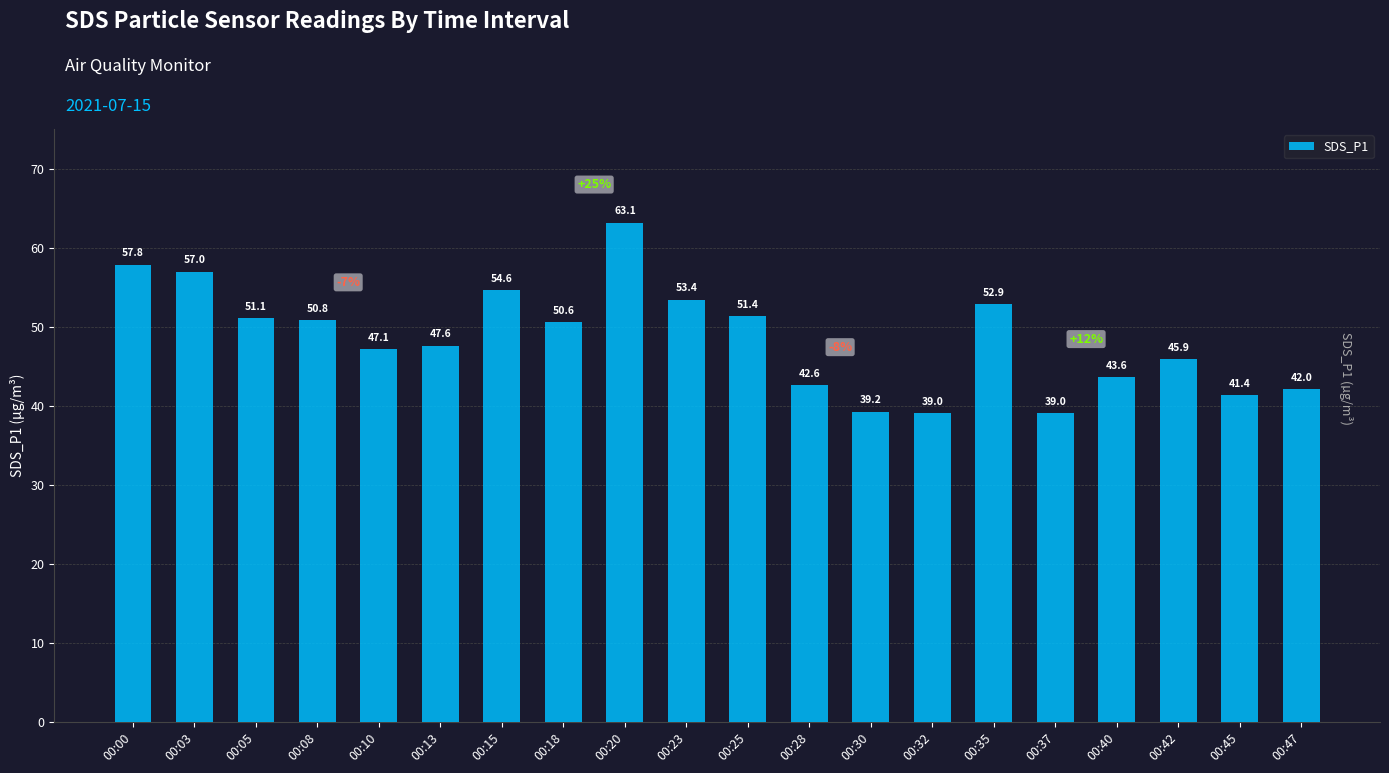

The chart shows a value of 43.6 at 00:40. True or false?

True